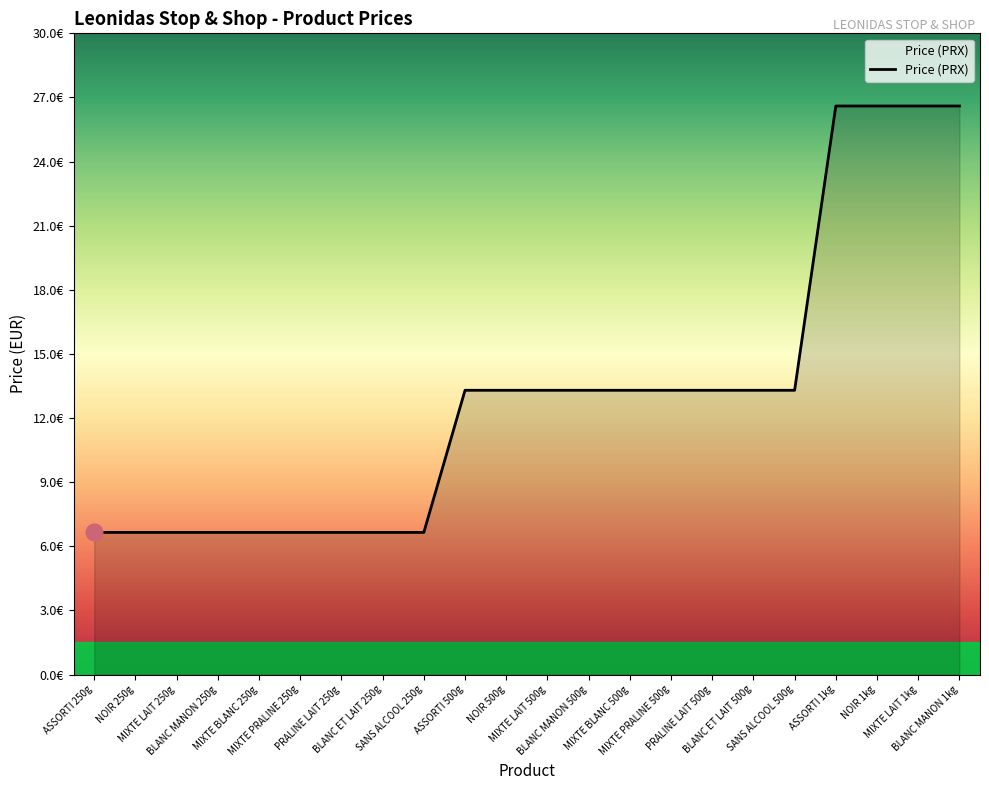

Is this an area chart (filled region under the line)?

Yes